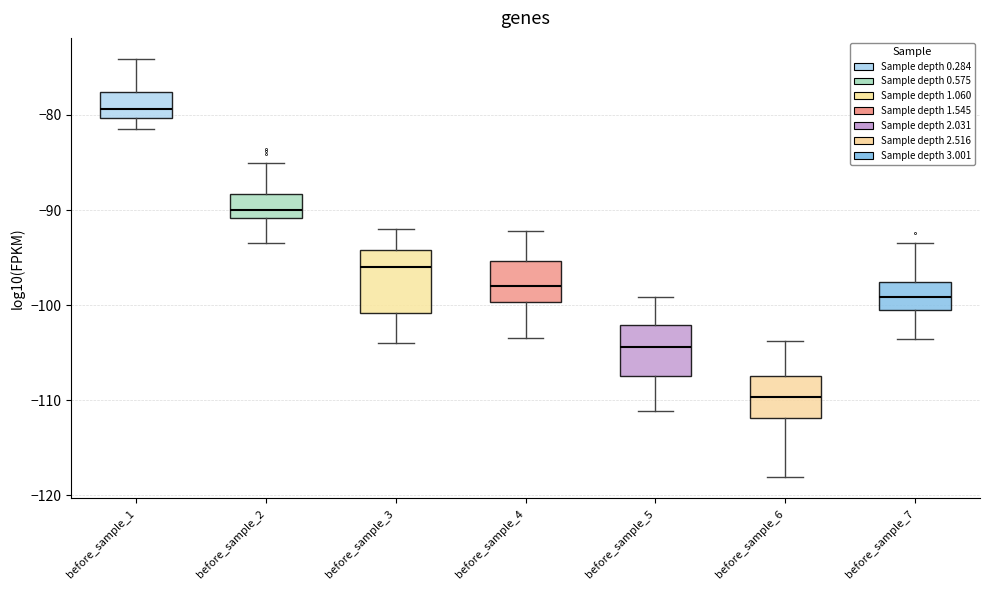

Reading left to right, transcribe this box plot: for each box, give where its median line is, the range the box spans, and where its two whiskers end, as read against the y-axis. The values are not printed on the chart, so give them approximately, as read against the axis.

before_sample_1: median -79, box -80 to -78, whiskers -81 to -74
before_sample_2: median -90, box -91 to -88, whiskers -93 to -85
before_sample_3: median -96, box -101 to -94, whiskers -104 to -92
before_sample_4: median -98, box -100 to -95, whiskers -103 to -92
before_sample_5: median -104, box -107 to -102, whiskers -111 to -99
before_sample_6: median -110, box -112 to -107, whiskers -118 to -104
before_sample_7: median -99, box -100 to -98, whiskers -104 to -93